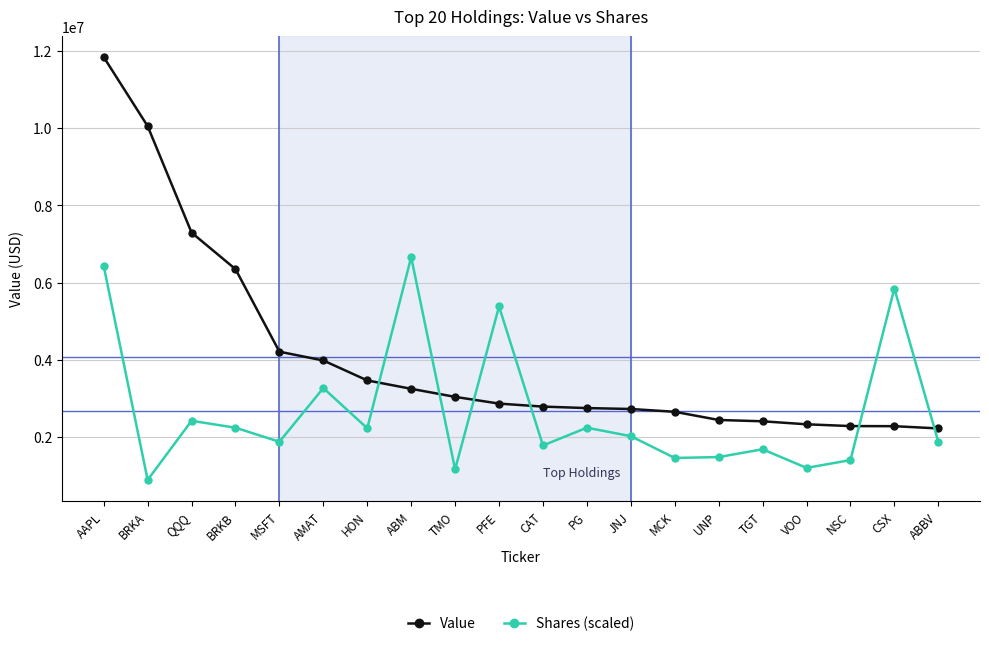

At which label does Value first exceed 2865000?

AAPL